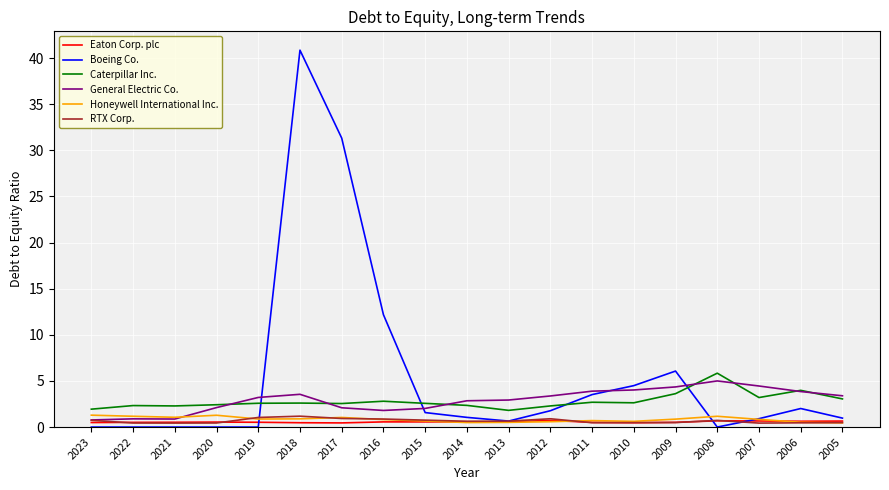

What is the sum of all Caterpillar Inc. values?

53.5